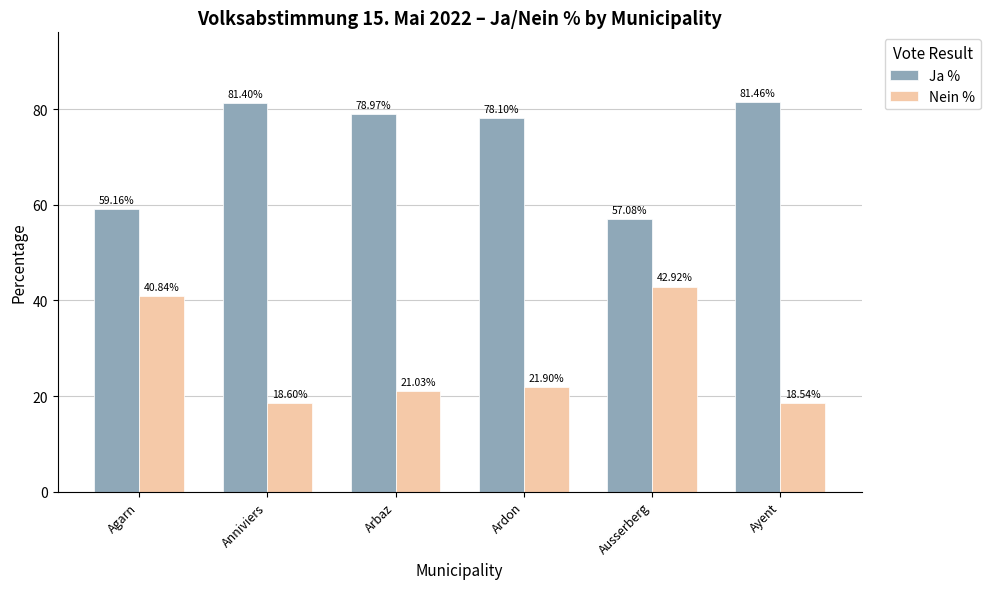

What is the sum of the Ja % values at Ardon and Arbaz?

157.1